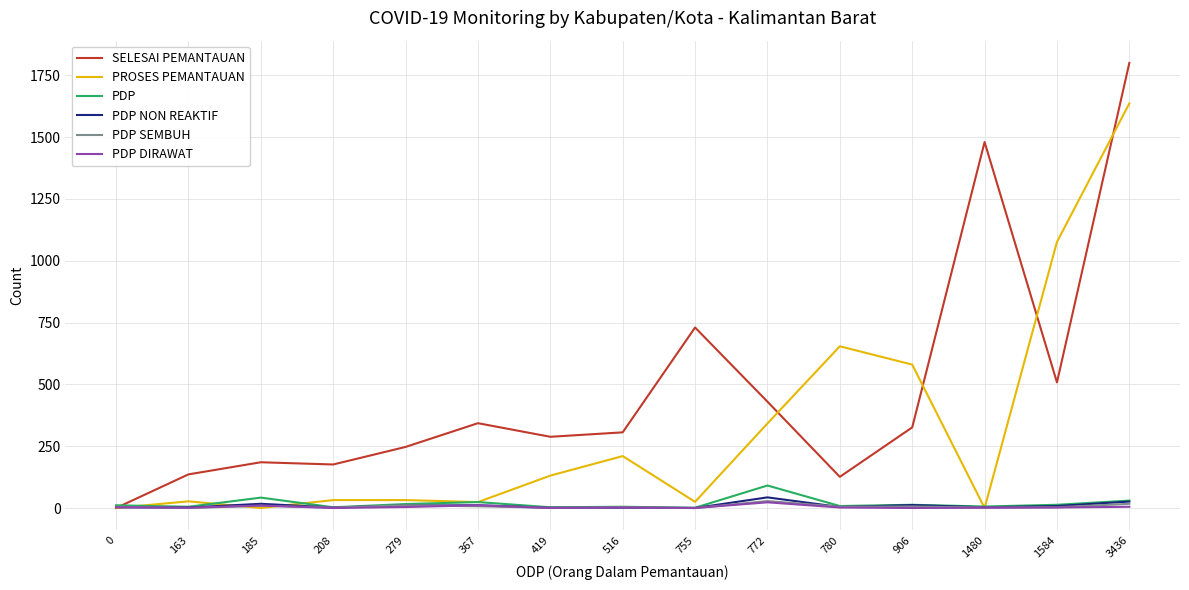

How many times do PDP and SELESAI PEMANTAUAN cross each other?

1